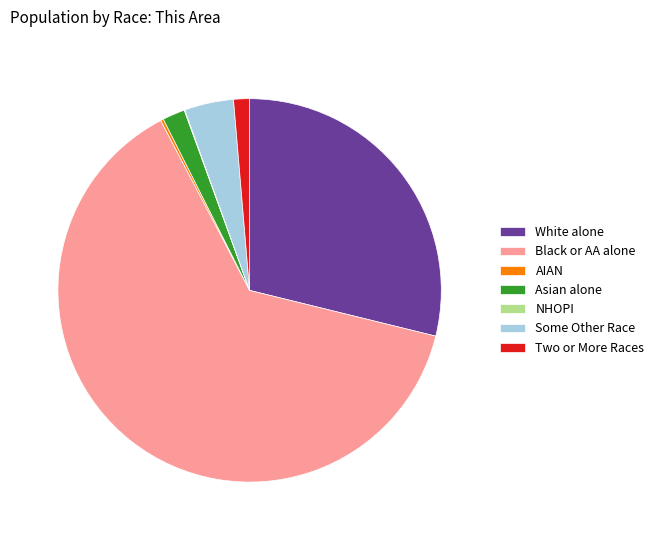

The Asian alone slice represents 15% of the pie. True or false?

False